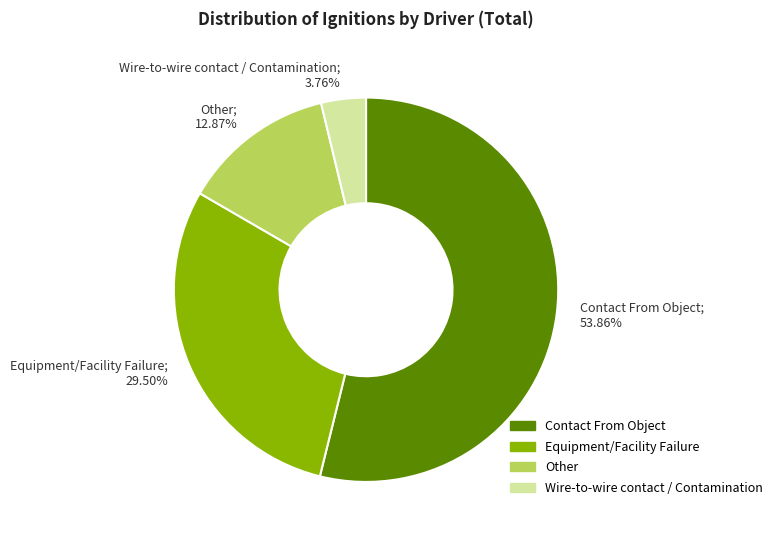

Which has a higher value, Other or Wire-to-wire contact / Contamination?

Other